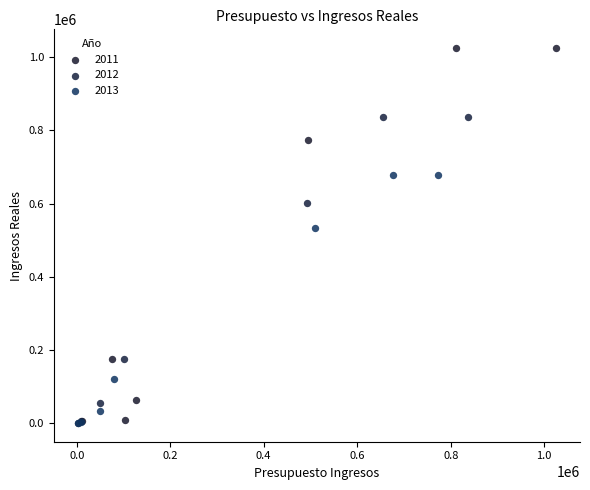

Which series reaches the maximum Y coordinate?

2011